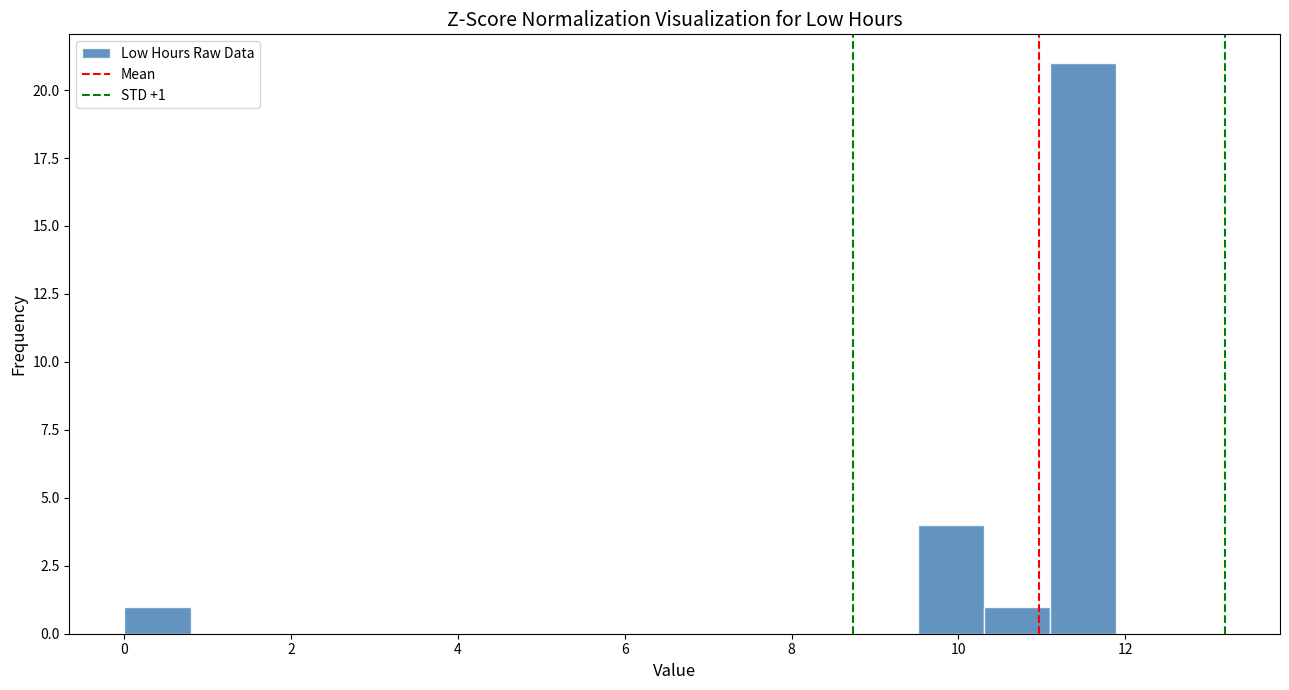

Around what value on the x-axis is the tallest bar? Give the approximate position of its centre, as read against the axis.

11.4